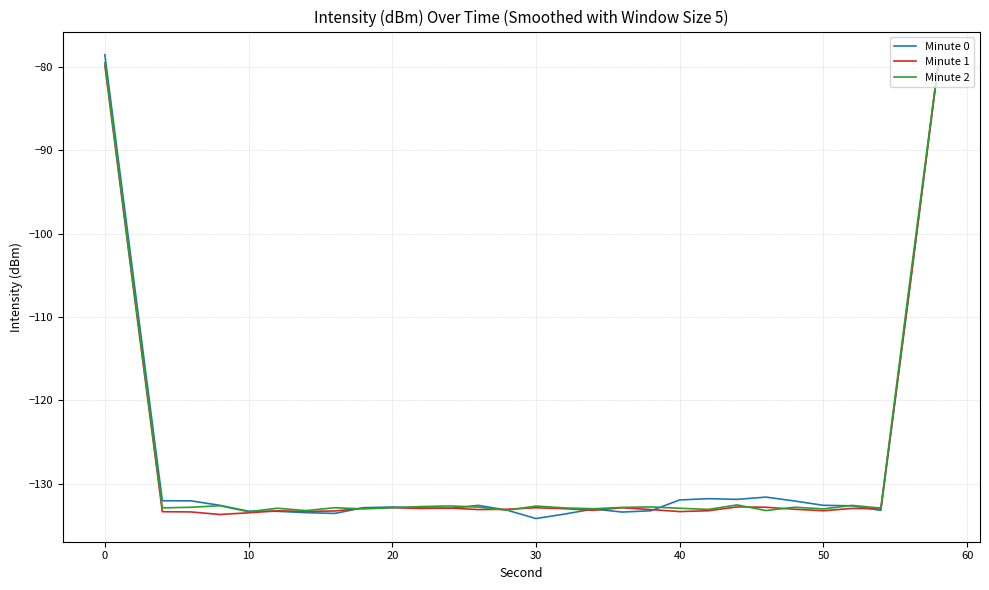

What is the maximum value shown in the chart?

-78.6